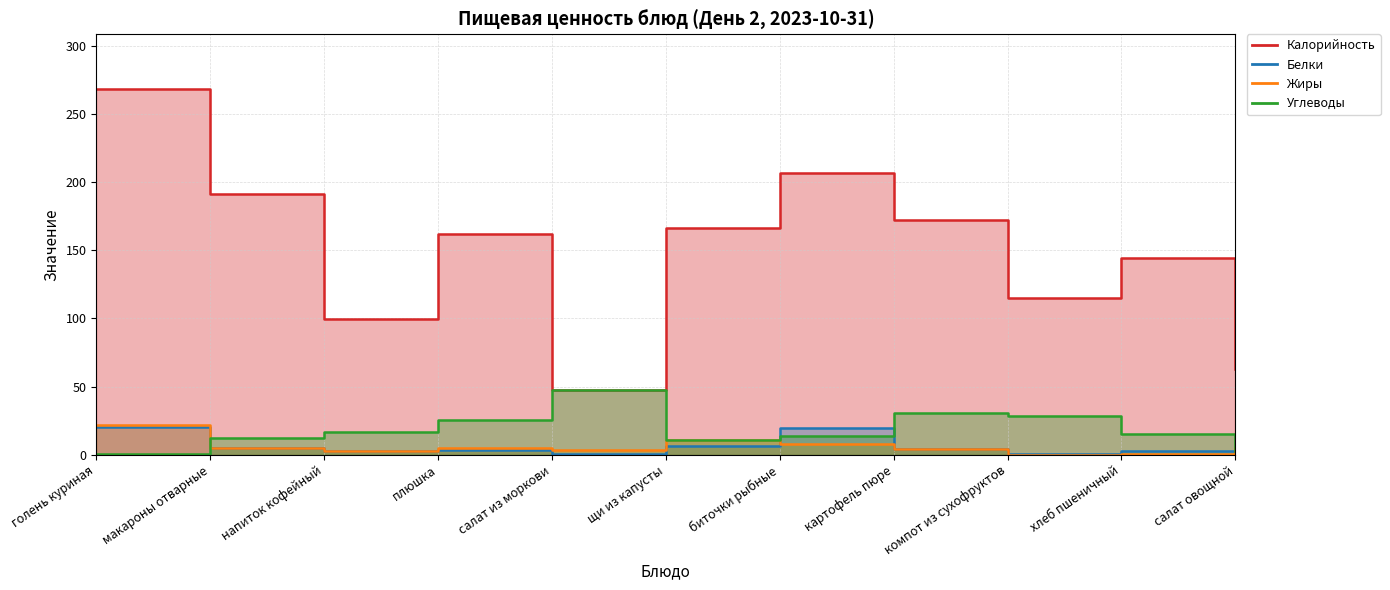

Does the chart display data point markers on the line(s)?

No